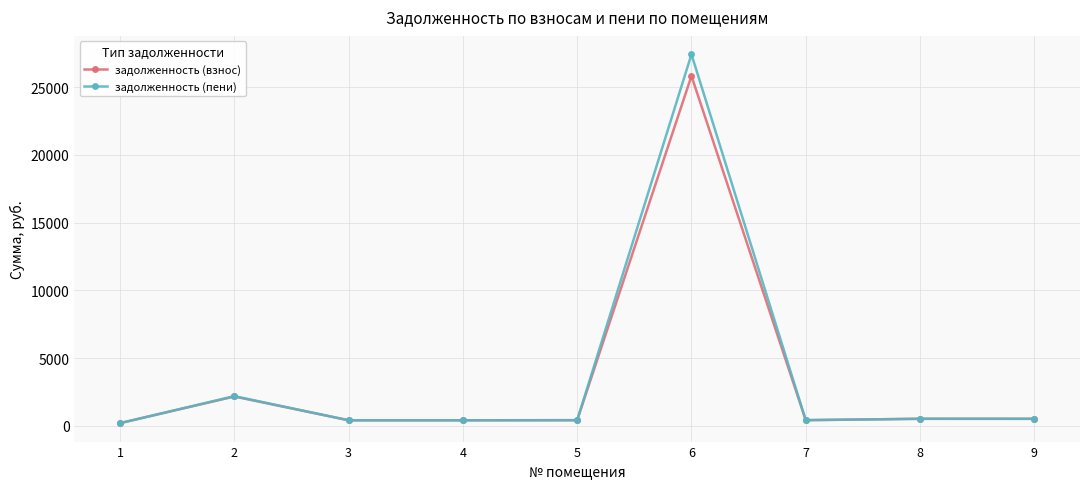

What is the sum of all задолженность (взнос) values?

30919.0